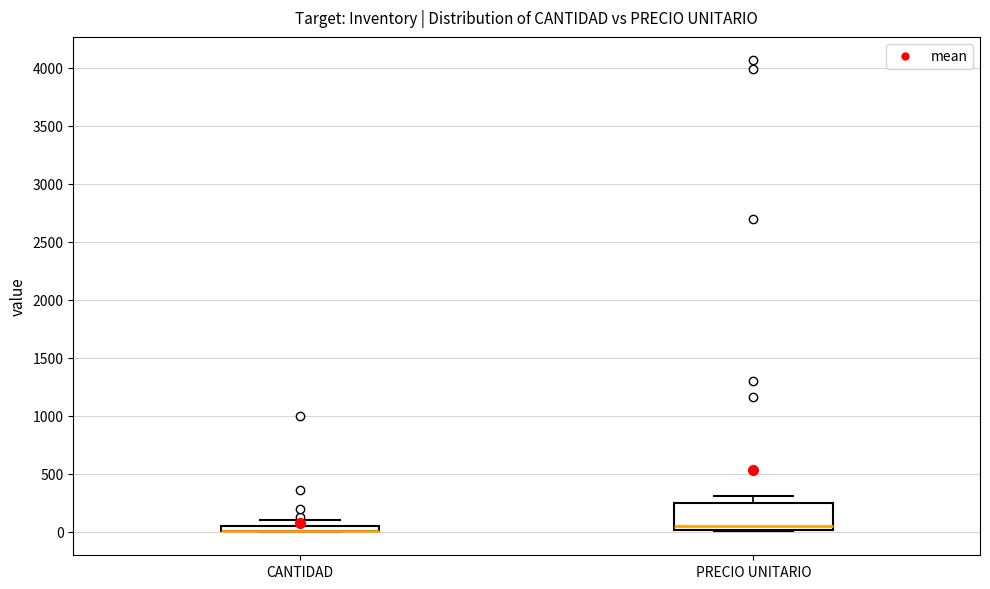

Where is the upper edge of the box for CANTIDAD on the y-axis? The values are not printed on the chart, so give them approximately, as read against the axis.

50